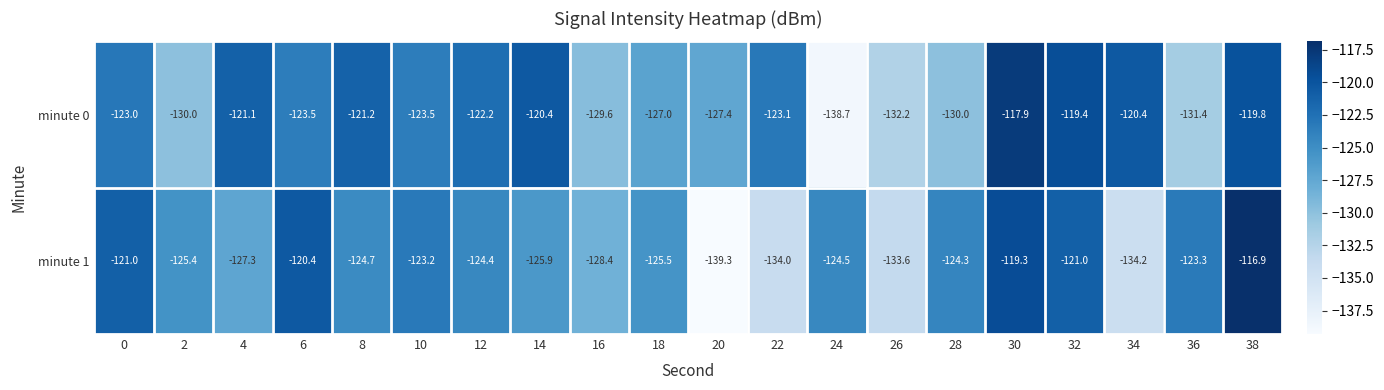

What is the smallest value displayed?

-139.3